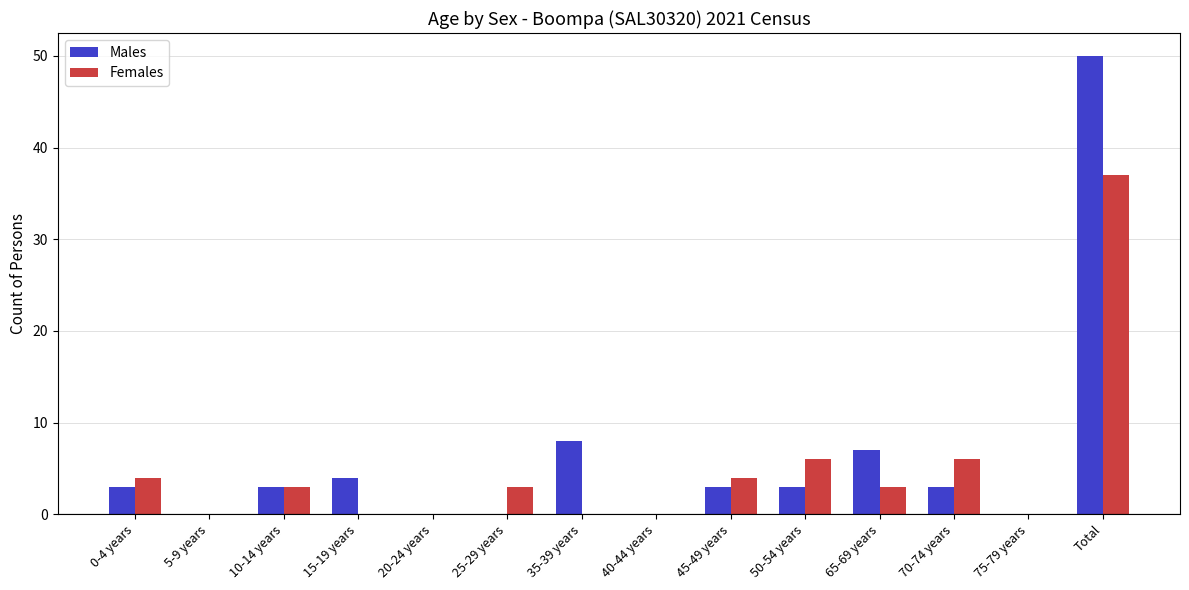

Read the Females value at Total.

37